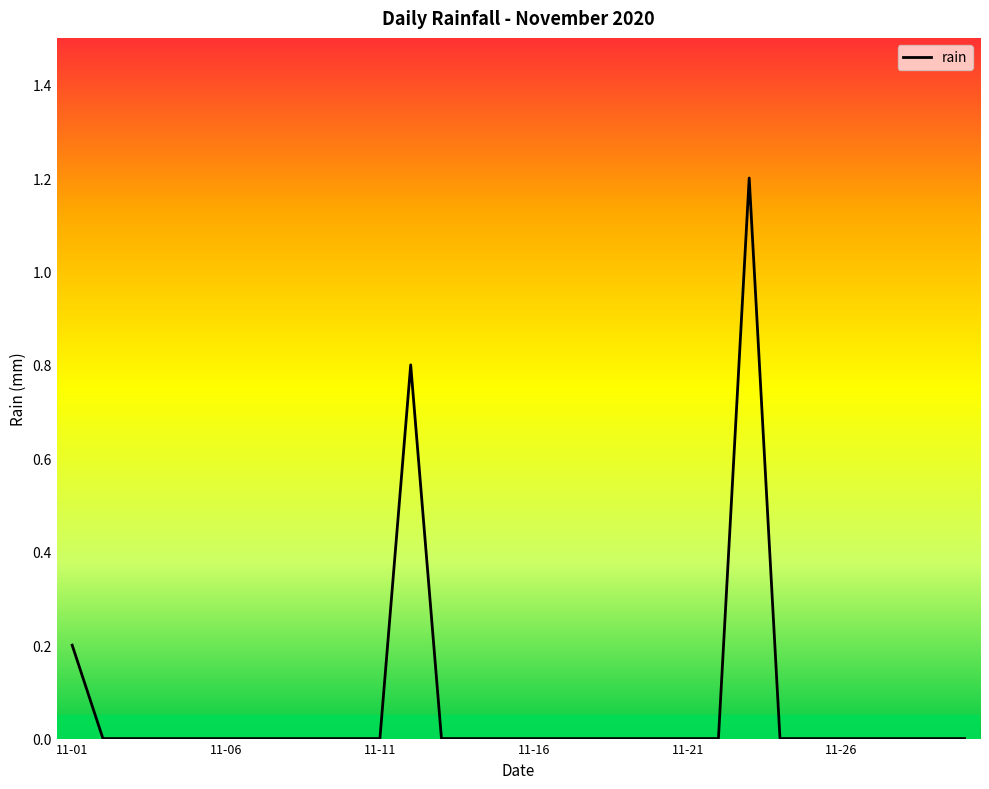

What is the greatest value displayed?

1.2